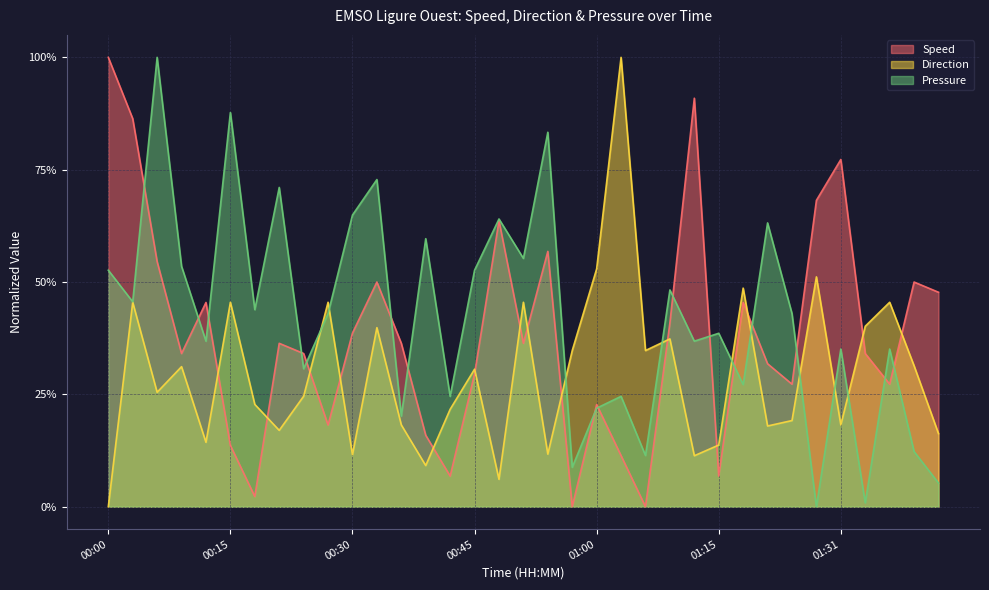

Where do Direction and Pressure first cross each other?

00:24 and 00:27